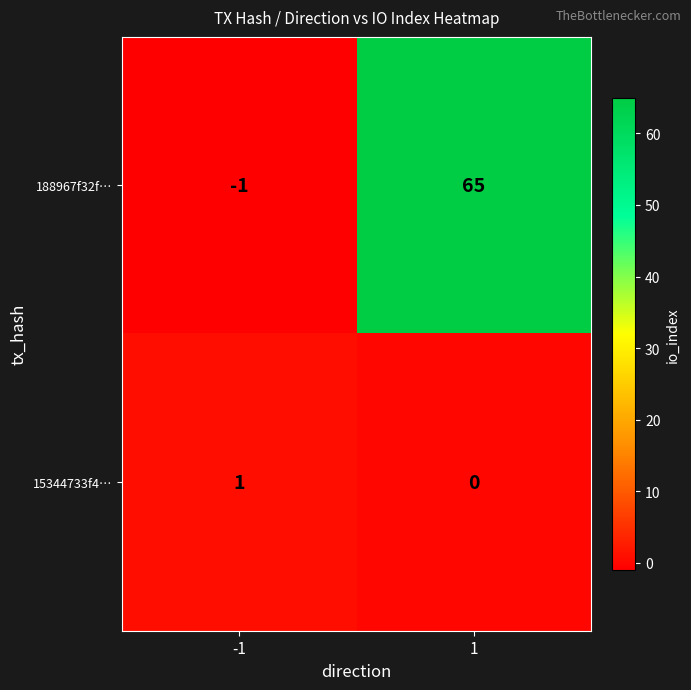

True or false: 188967f32f… has a value of 0 at -1.

False